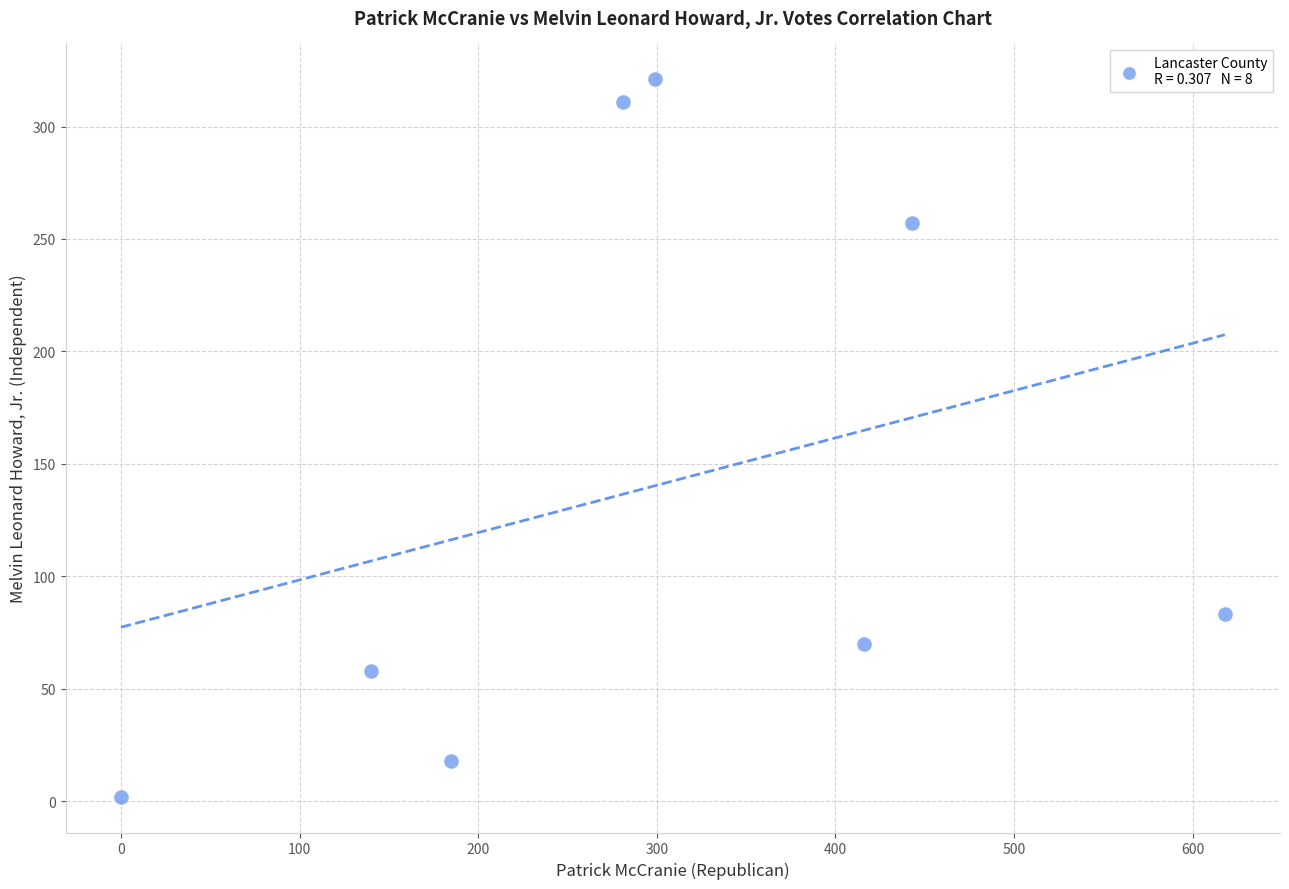

What is the average X value?

298